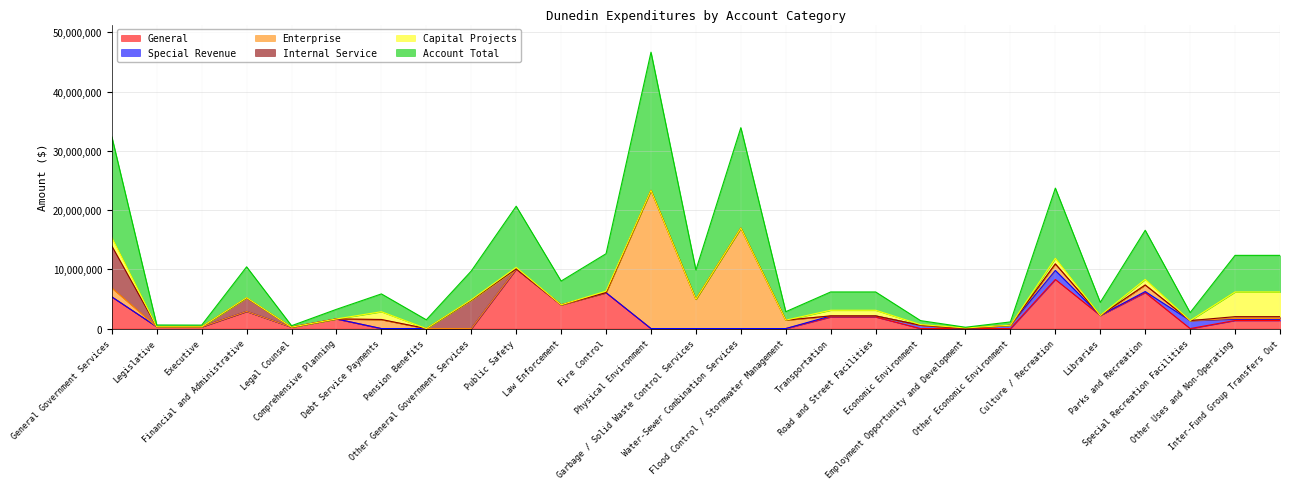

What is the label of the 1st point from the left?

General Government Services